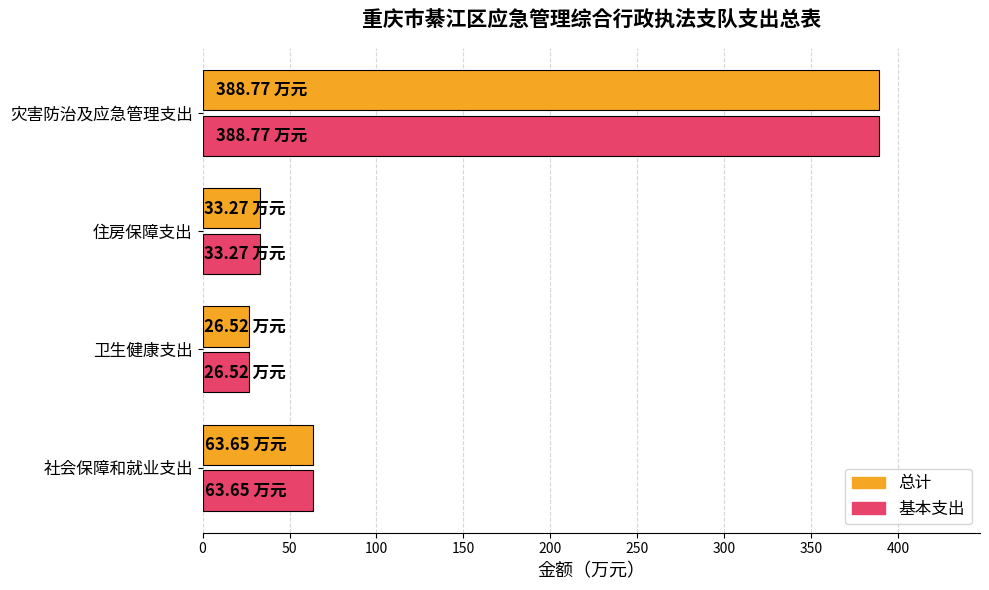

At which category is the sum across all series the highest?

灾害防治及应急管理支出